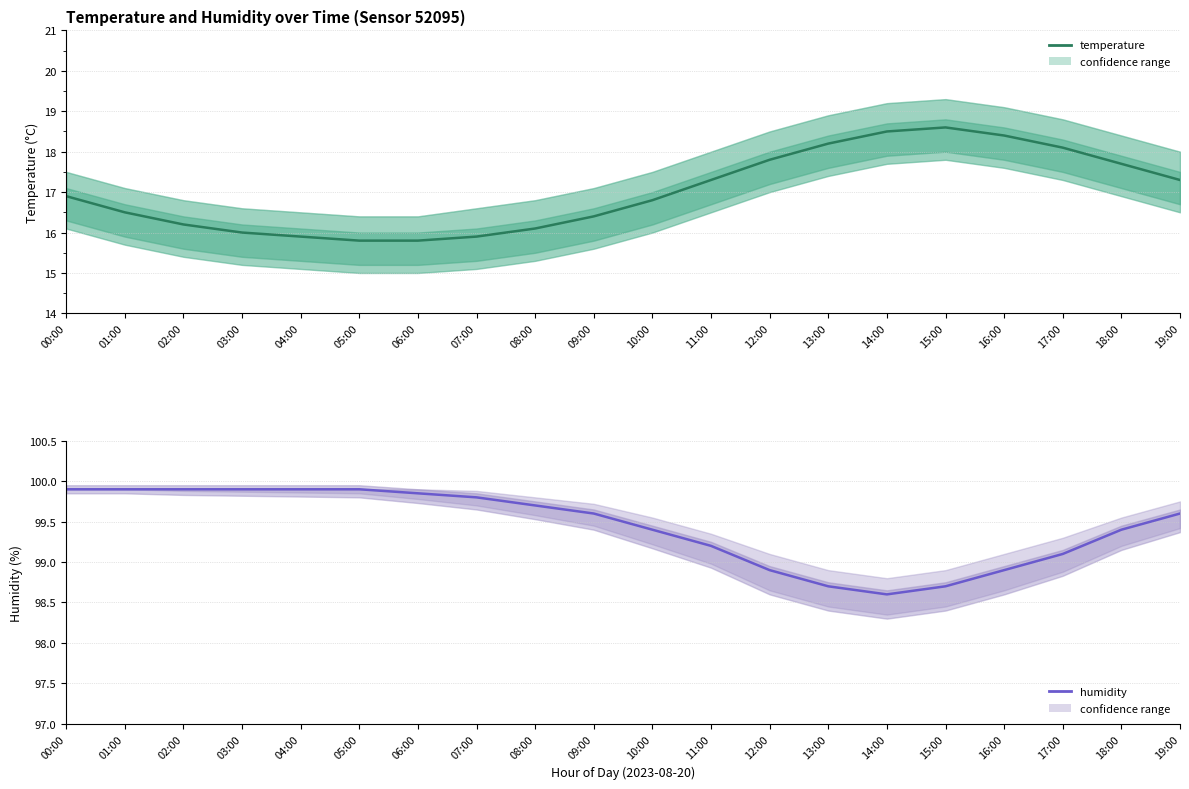

Which series has the widest spread of values?

temperature